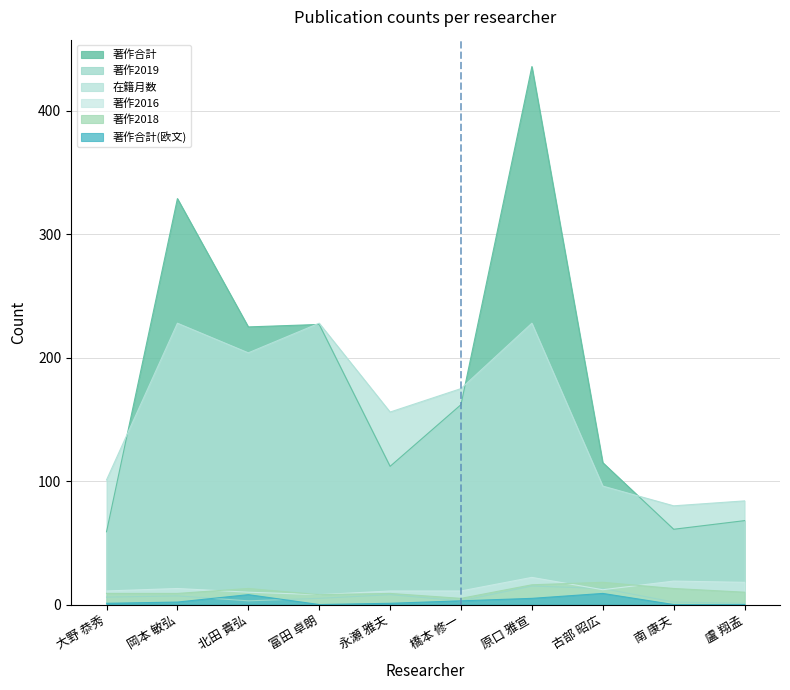

In 著作2018, how many points are lower than both neighbors (excluding endpoints)?

2